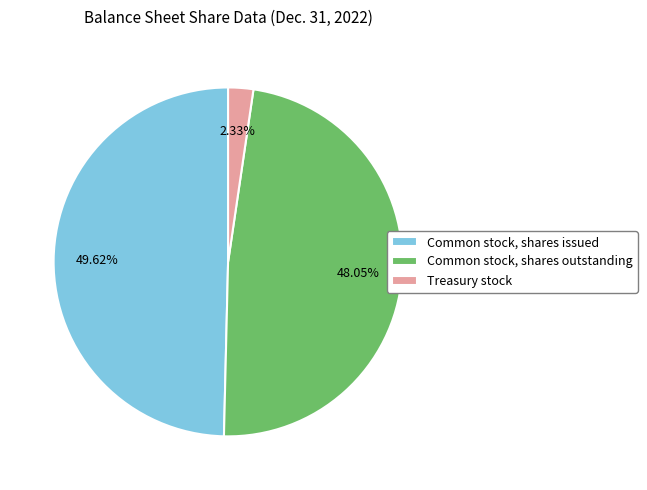

Approximately how many times larger is the value at Common stock, shares outstanding compared to Common stock, shares issued?

1.0